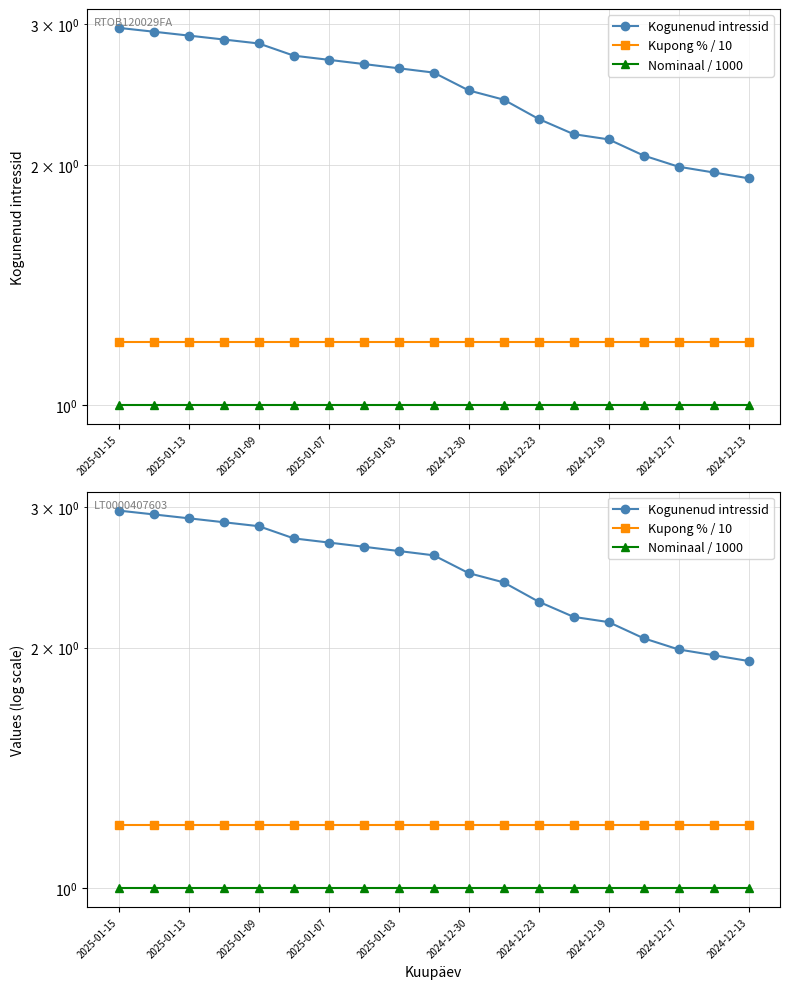

List the labels in order of Nominaal / 1000 value, largest first.

2025-01-15, 2025-01-13, 2025-01-09, 2025-01-07, 2025-01-03, 2024-12-30, 2024-12-23, 2024-12-19, 2024-12-17, 2024-12-13, 10, 11, 12, 13, 14, 15, 16, 17, 18